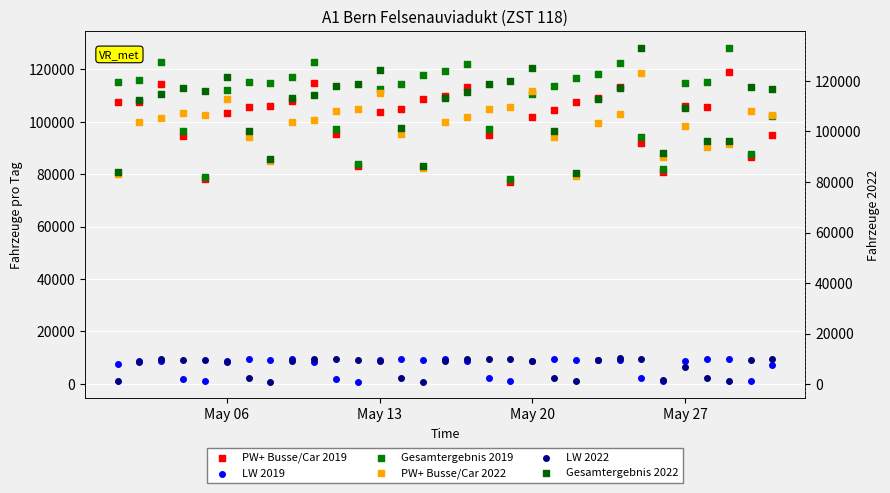

Is the value of Gesamtergebnis 2022 at 24 greater than the value of LW 2022 at 8?

Yes